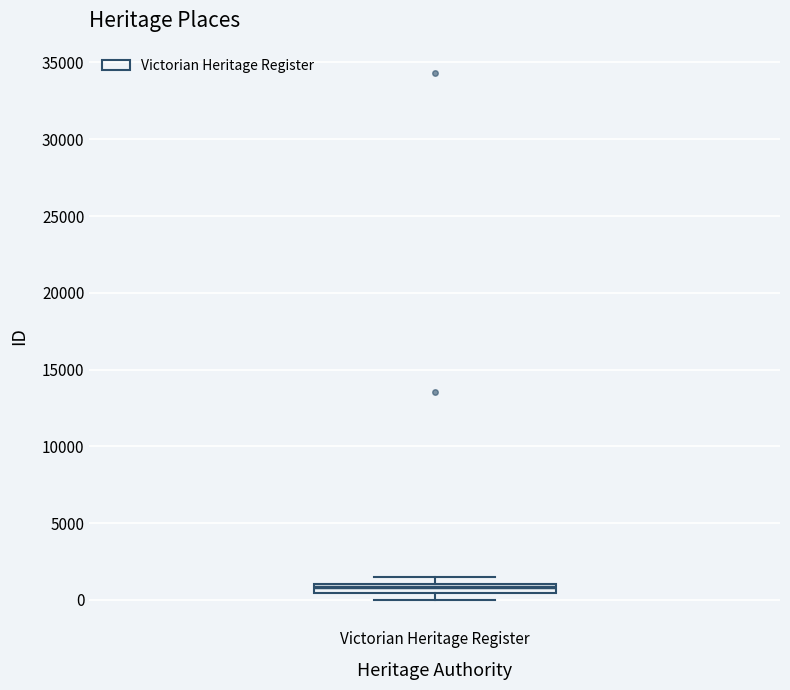

Where is the upper edge of the box for Victorian Heritage Register on the y-axis? The values are not printed on the chart, so give them approximately, as read against the axis.

1000